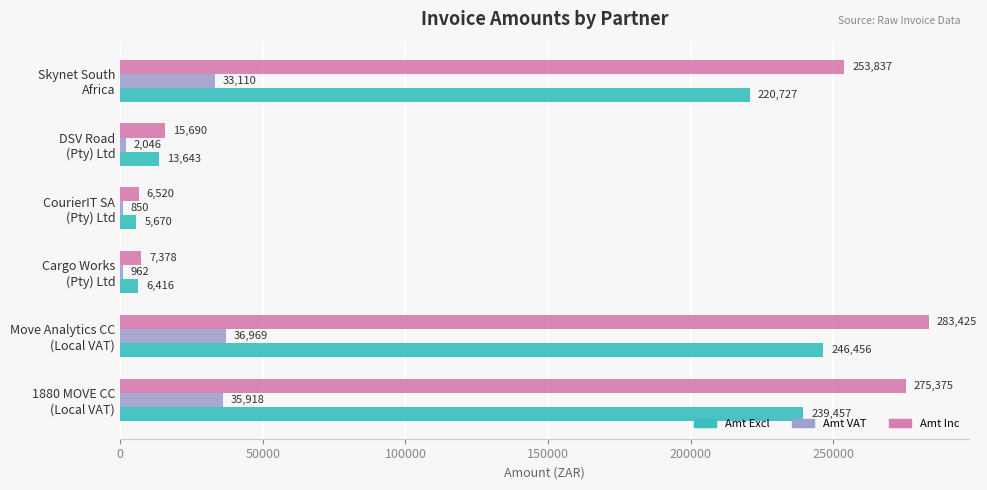

Which series has the largest range (max minus min)?

Amt Inc